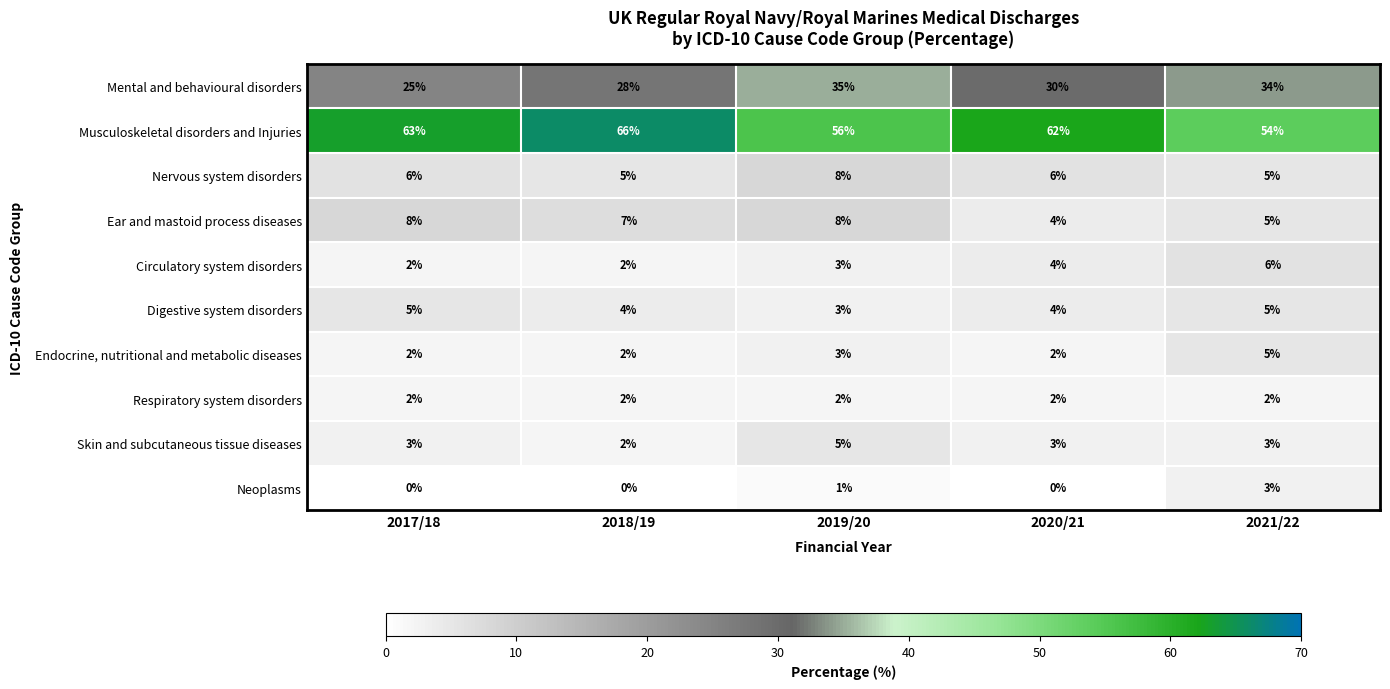

At which label is Circulatory system disorders closest to 4?

2020/21